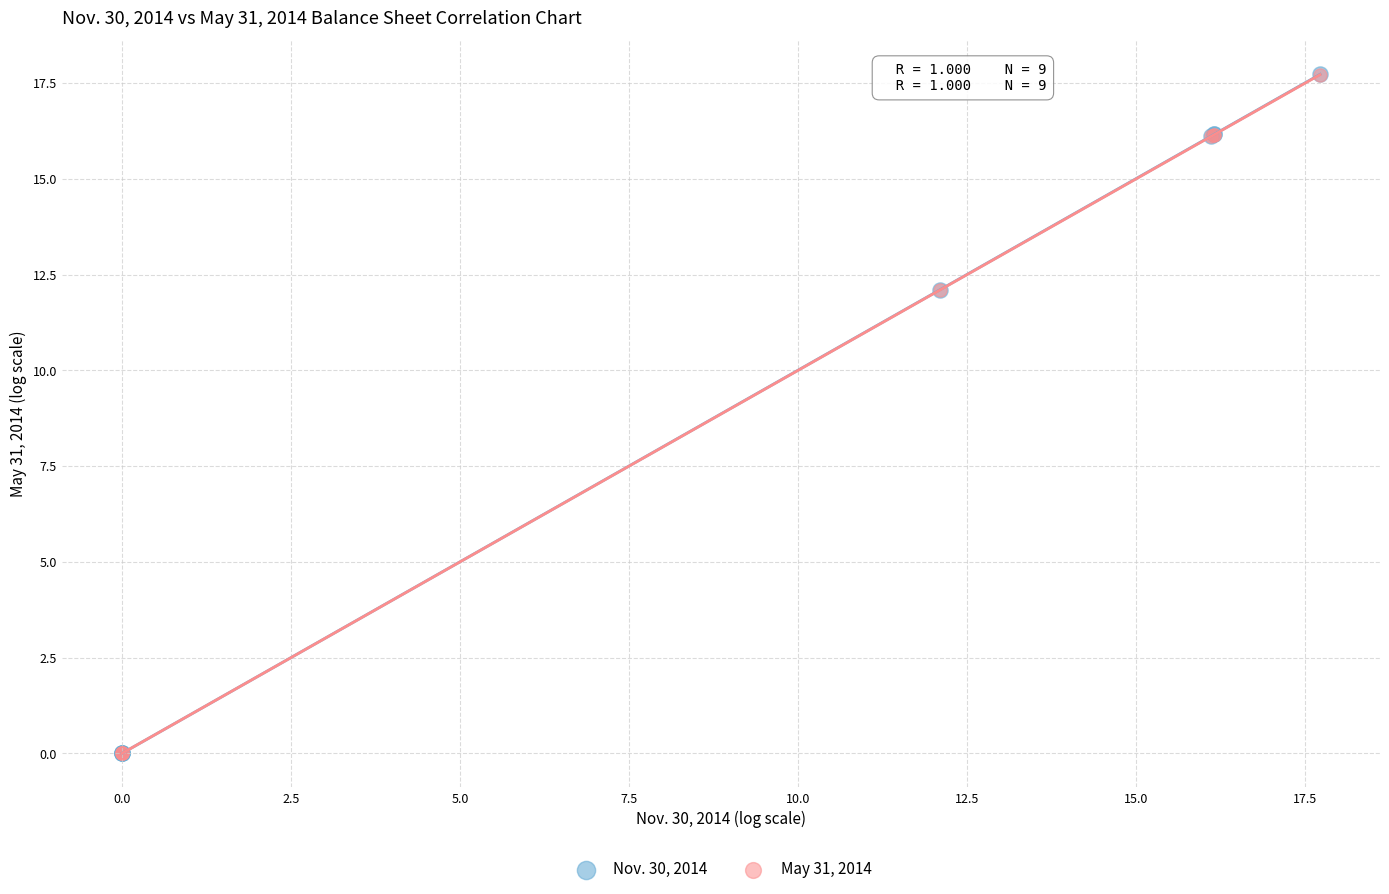

What are all the series names shown in the legend?

Nov. 30, 2014, May 31, 2014